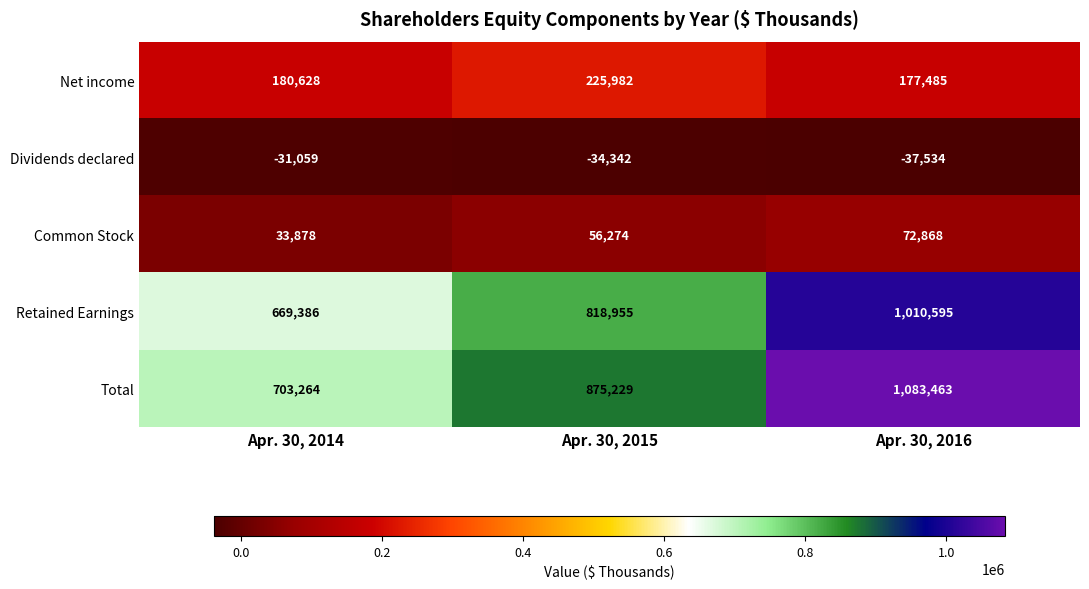

Reading right to left, what are all the values shown in this chart?

Net income: 177485	225982	180628
Dividends declared: -37534	-34342	-31059
Common Stock: 72868	56274	33878
Retained Earnings: 1010595	818955	669386
Total: 1083463	875229	703264